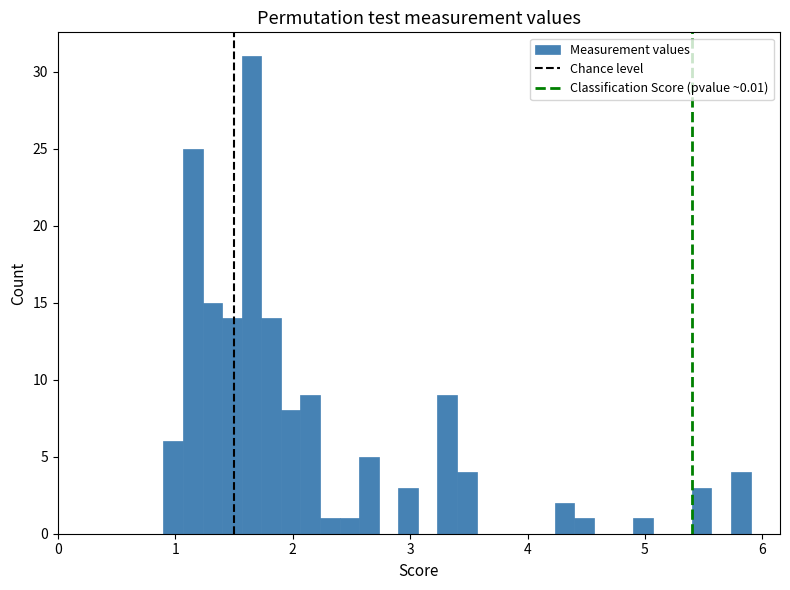

Around what value on the x-axis is the tallest bar? Give the approximate position of its centre, as read against the axis.

1.7